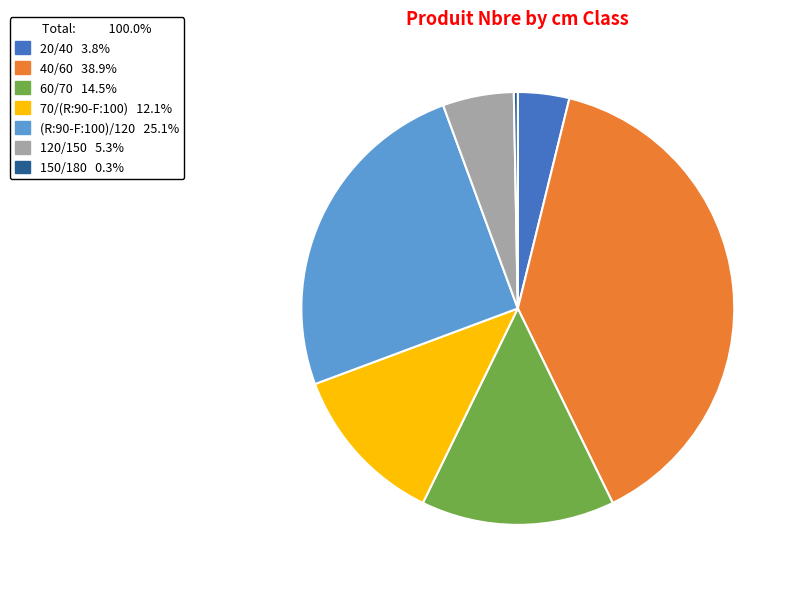

Combined, do 70/(R:90-F:100) and 120/150 account for over 50%?

No